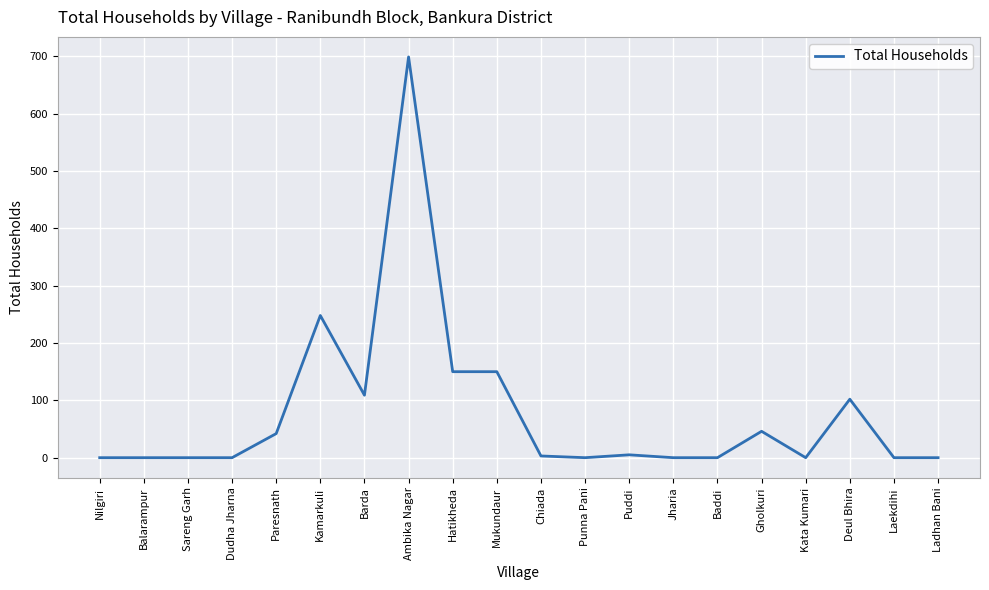

What is the difference between the values at Nilgiri and Hatikheda?

150